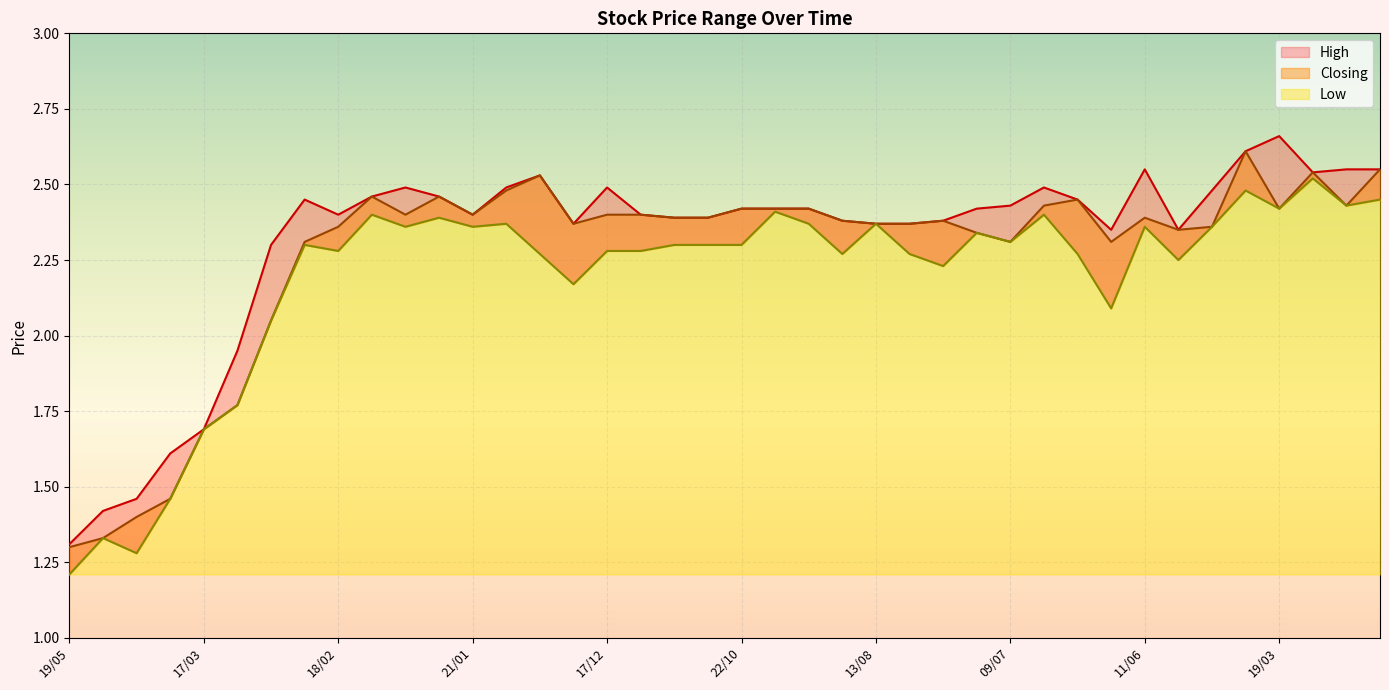

At which label does High reach its peak?

19/03